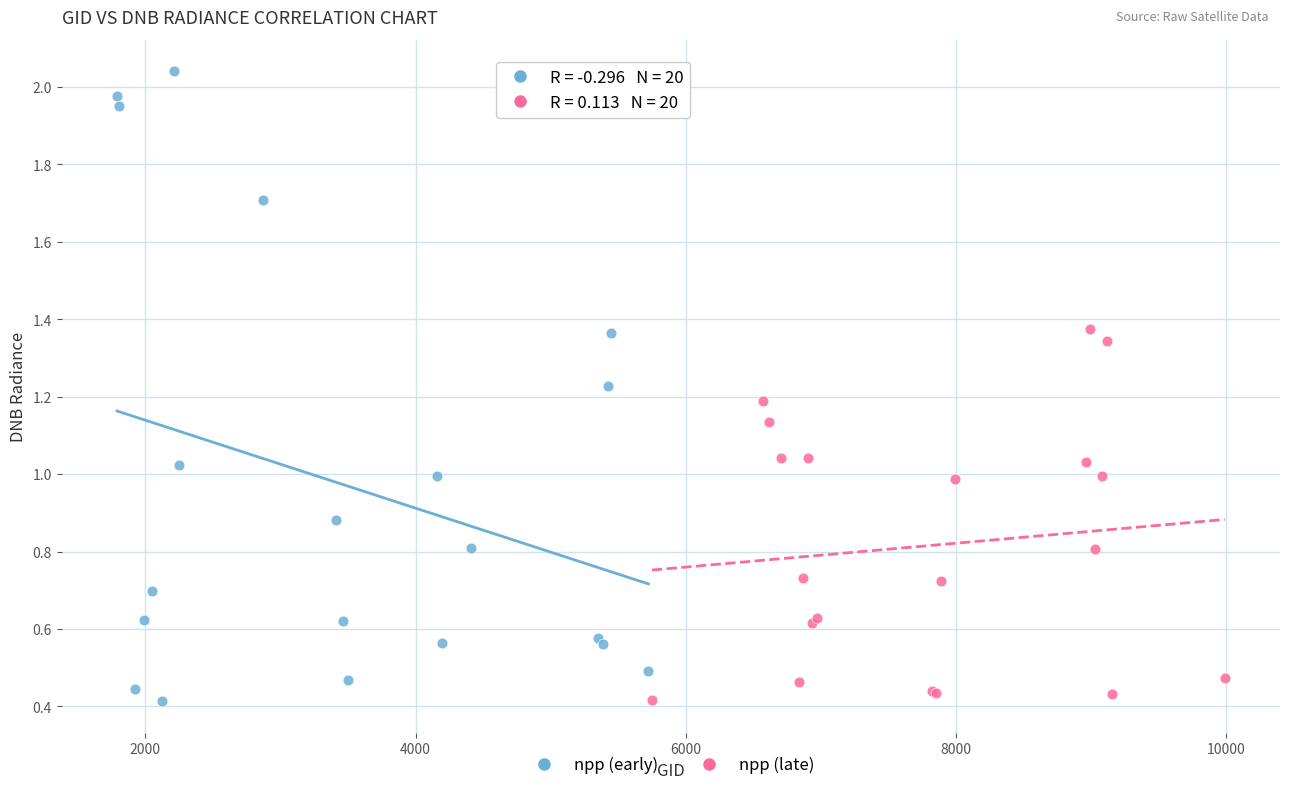

Which series has the widest spread of Y values?

npp (early)